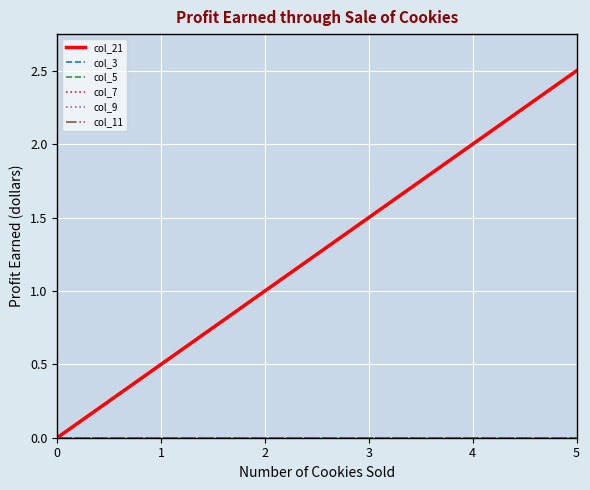

Which has a higher value, 3 or 0?

3